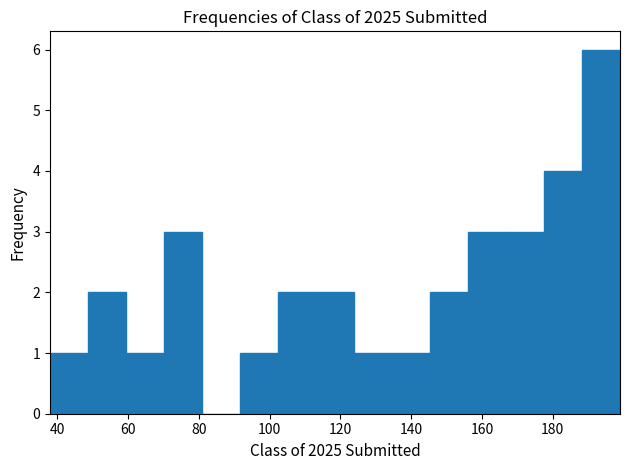

Over which range of the x-axis is the bar tallest?

188 to 200